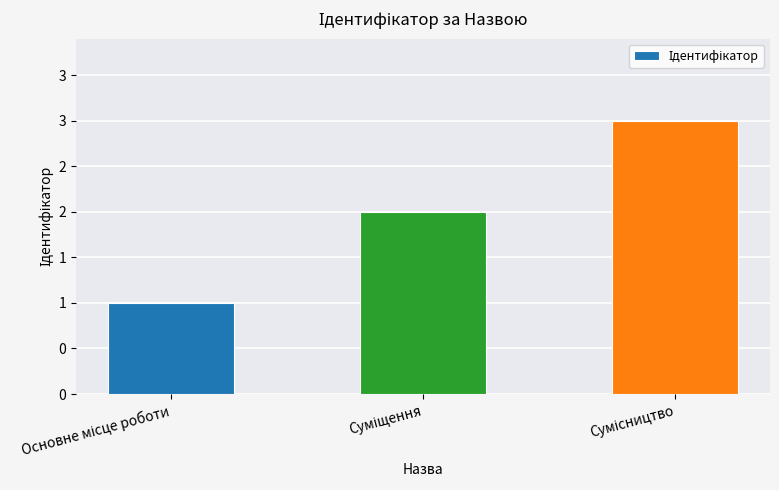

List the labels in order of value, smallest first.

Основне місце роботи, Суміщення, Сумісництво